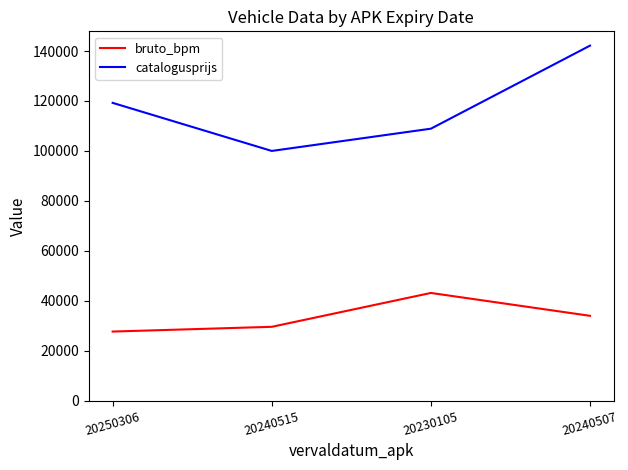

Read the bruto_bpm value at 20230105, to the nearest 100.

43100